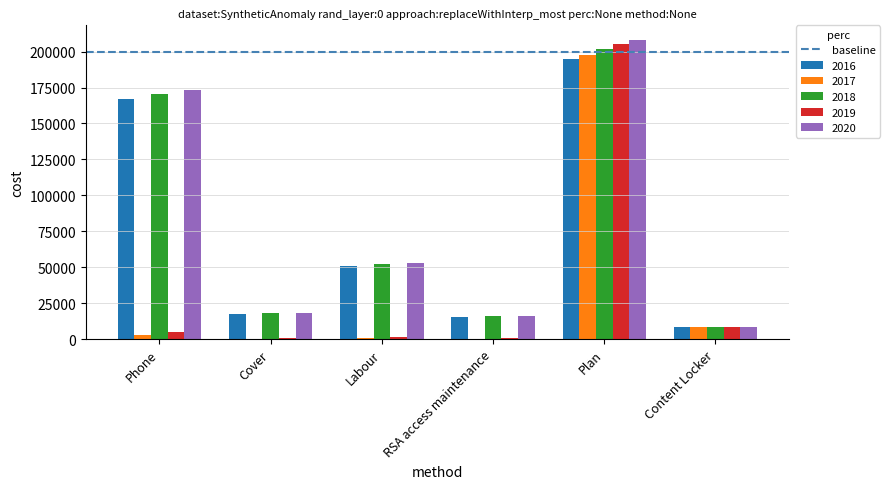

Is the value of 2019 at Content Locker greater than the value of 2018 at Labour?

No